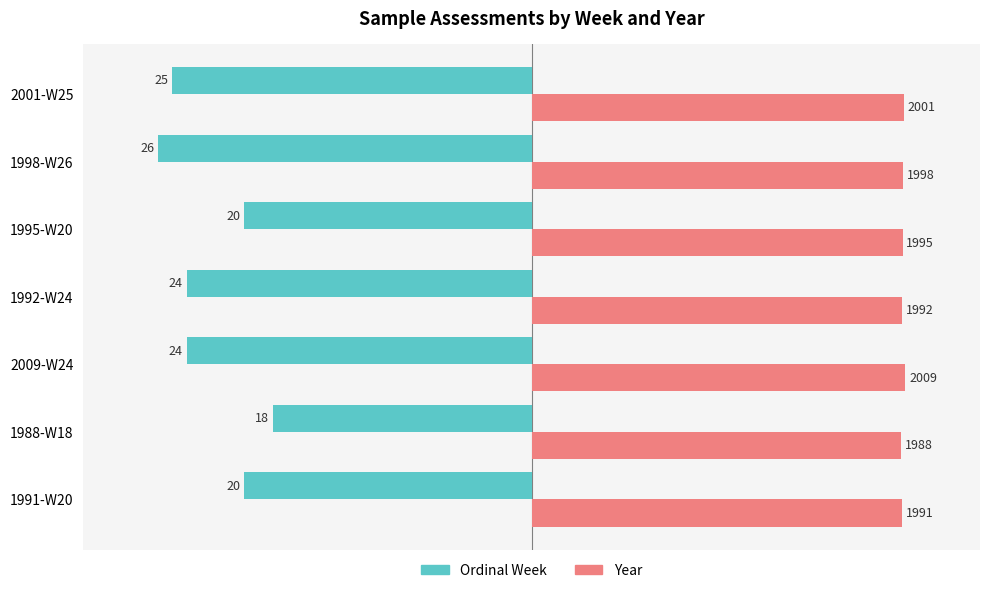

What are all the series names shown in the legend?

Ordinal Week, Year